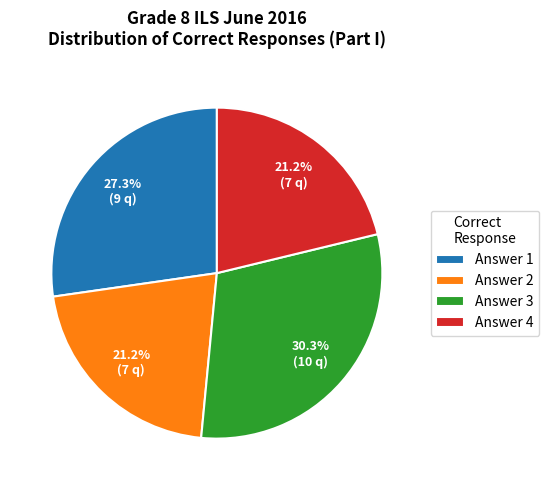

To the nearest percent, what is the difference between the Answer 3 and Answer 1 slice percentages?

3%